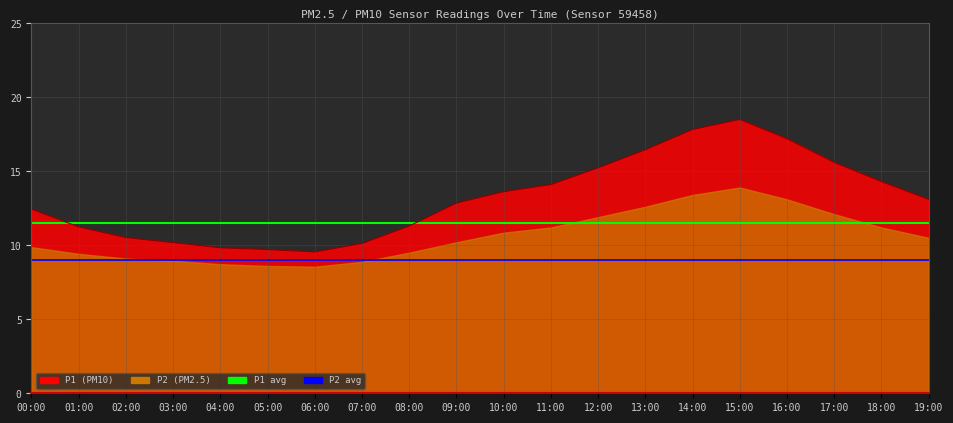

True or false: P1 avg and P2 avg cross at least once.

False